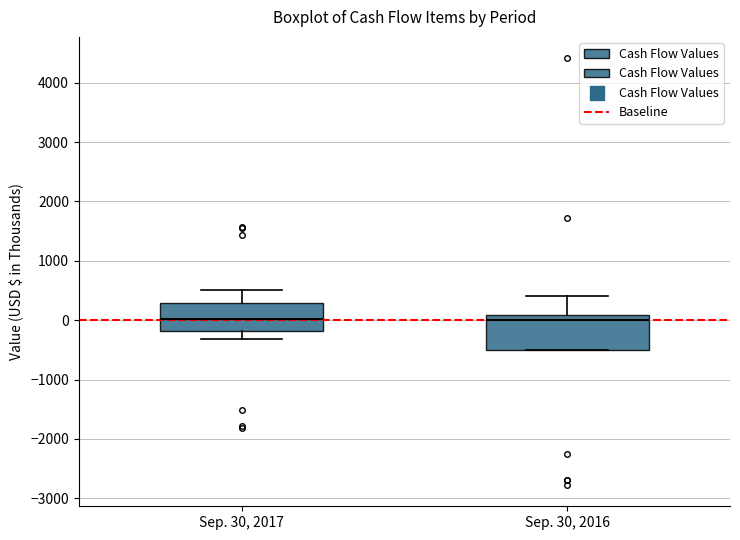

Reading left to right, transcribe this box plot: for each box, give where its median line is, the range the box spans, and where its two whiskers end, as read against the y-axis. The values are not printed on the chart, so give them approximately, as read against the axis.

Sep. 30, 2017: median 0, box -200 to 300, whiskers -300 to 500
Sep. 30, 2016: median 0, box -500 to 100, whiskers -500 to 400